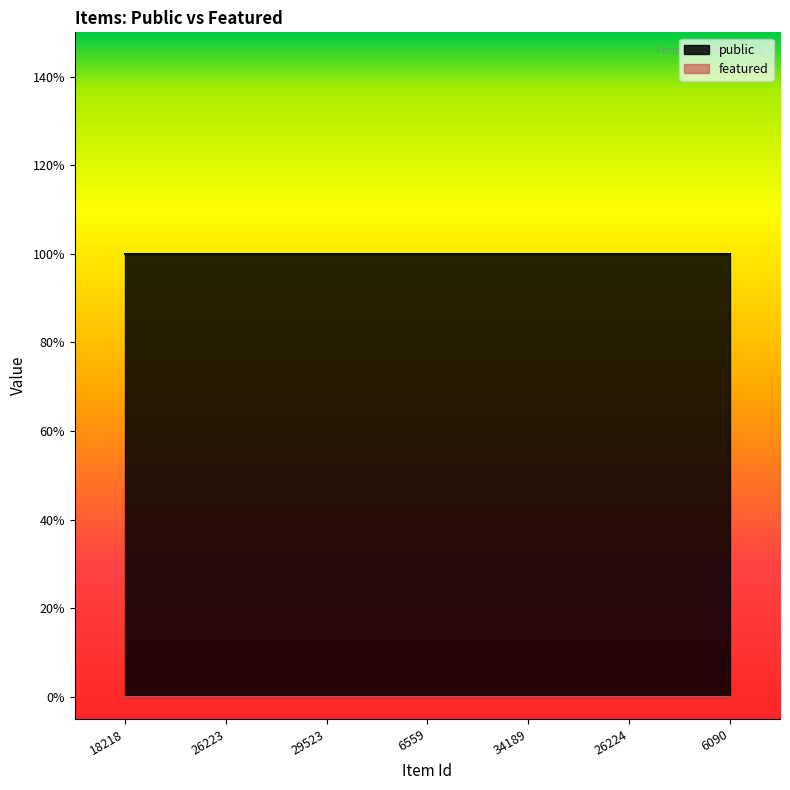

Count the number of data series in this chart.

2